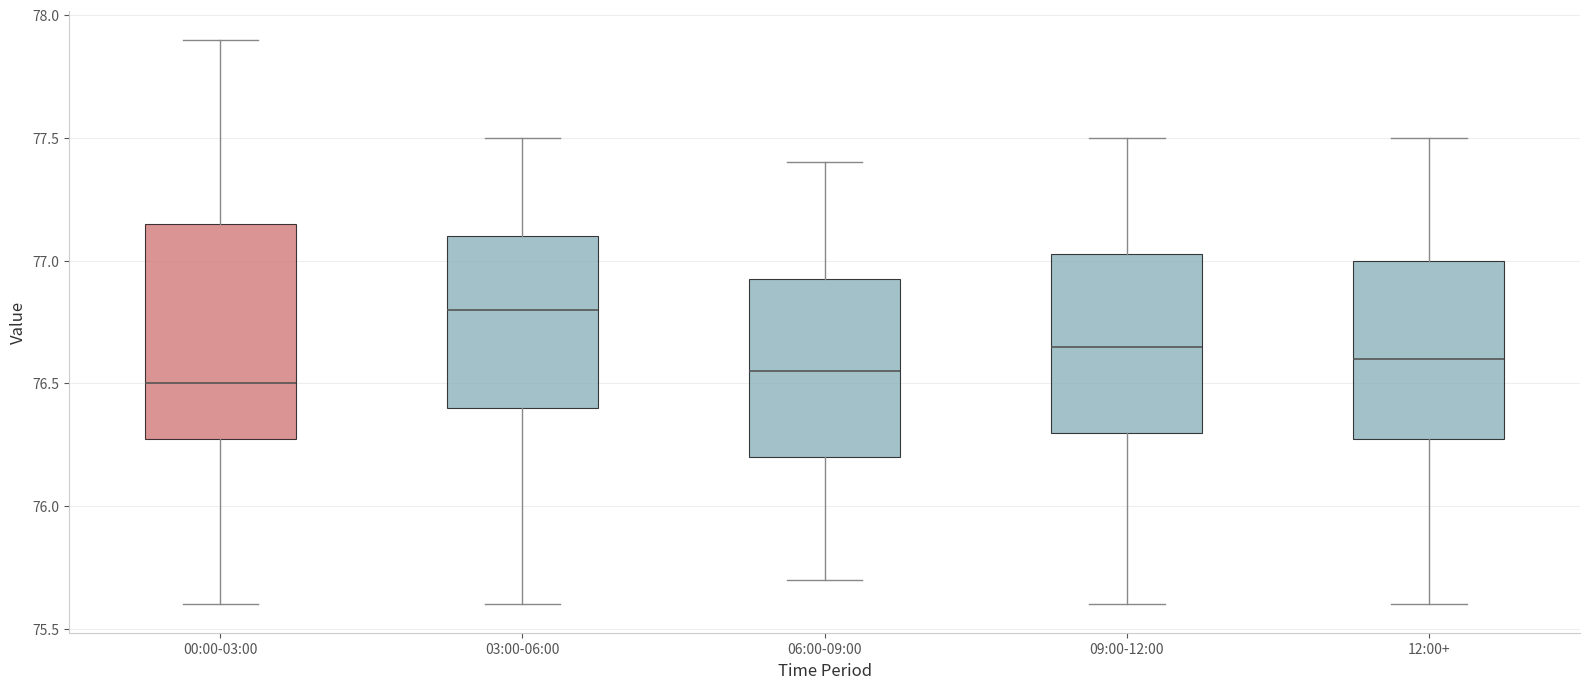

Which box is the tallest, from its lower edge to its upper edge?

00:00-03:00